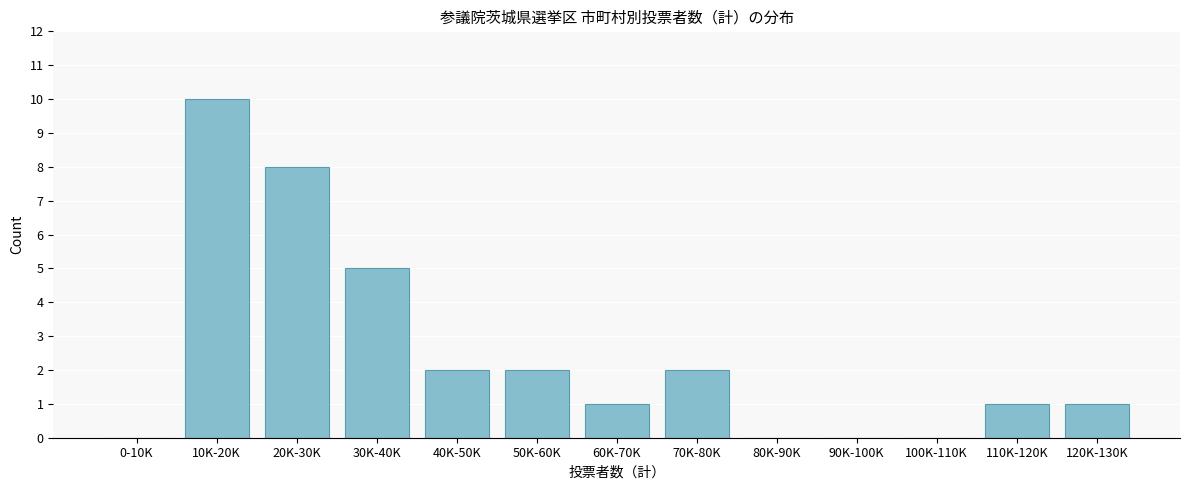

Reading left to right, what are all the values shown in this chart?

0-10K=0	10K-20K=10	20K-30K=8	30K-40K=5	40K-50K=2	50K-60K=2	60K-70K=1	70K-80K=2	80K-90K=0	90K-100K=0	100K-110K=0	110K-120K=1	120K-130K=1